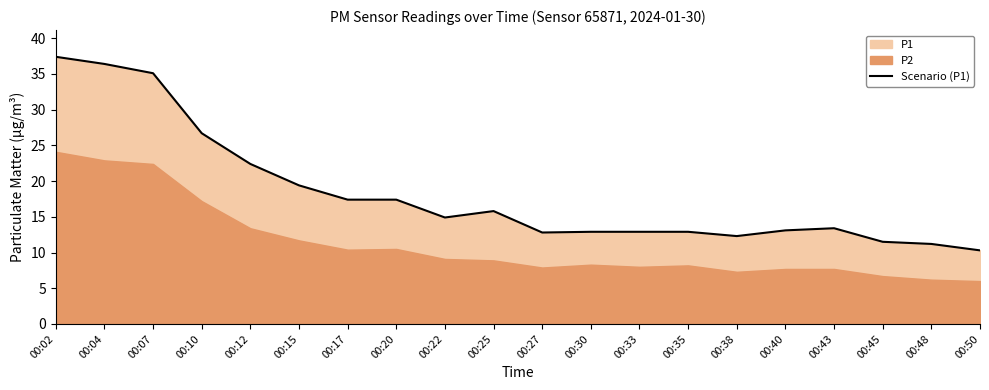

Reading left to right, transcribe all the data shown in this chart.

00:02=37.4	00:04=36.4	00:07=35.1	00:10=26.7	00:12=22.4	00:15=19.4	00:17=17.4	00:20=17.4	00:22=14.9	00:25=15.8	00:27=12.8	00:30=12.9	00:33=12.9	00:35=12.9	00:38=12.3	00:40=13.1	00:43=13.4	00:45=11.5	00:48=11.2	00:50=10.3